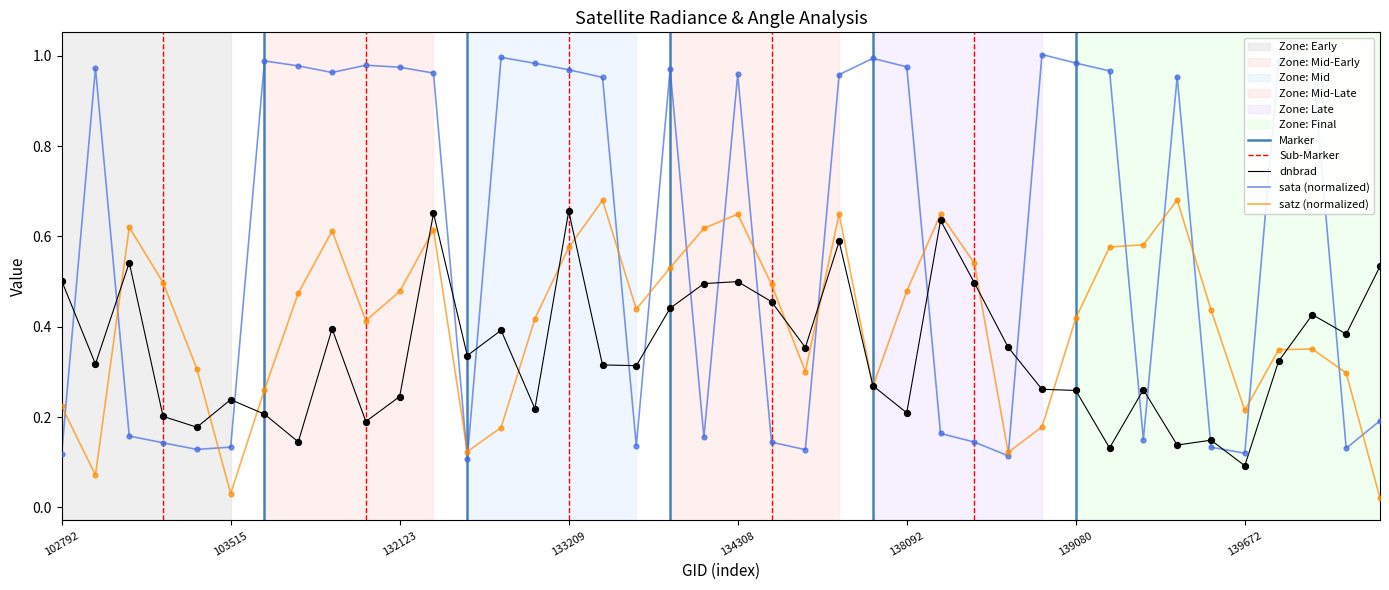

Which series reaches the maximum Y coordinate?

sata